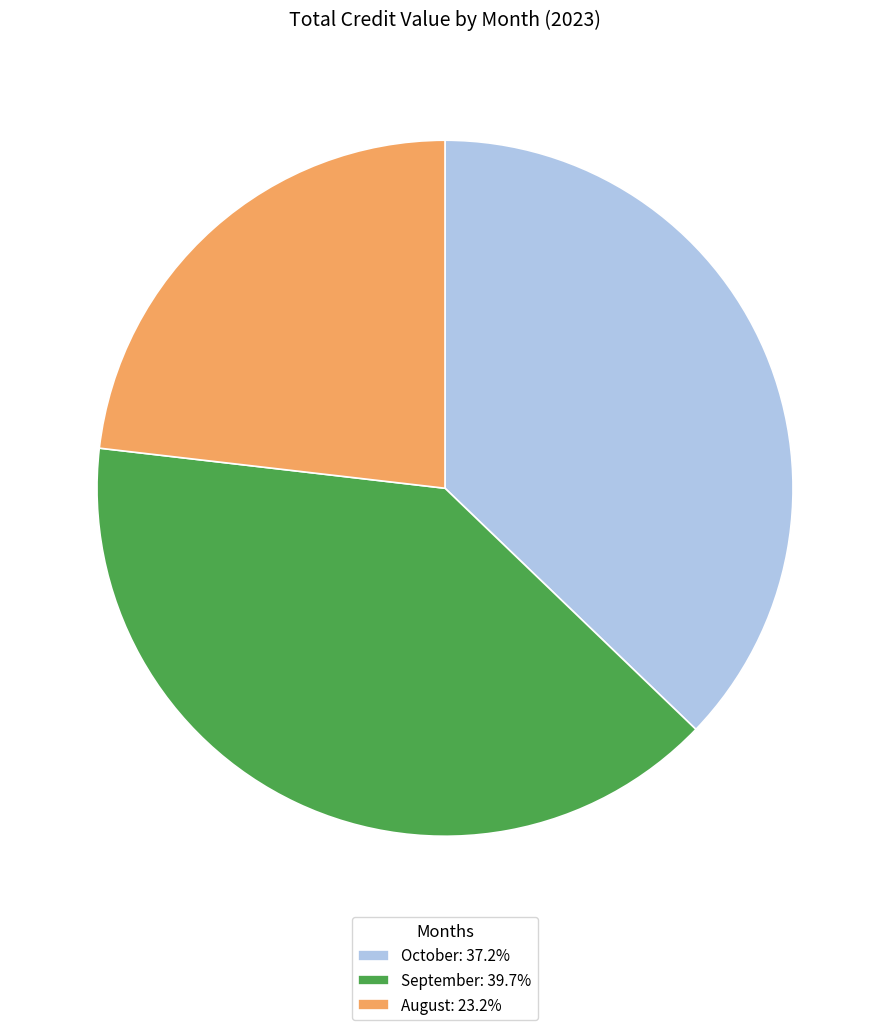

Is September: 39.7% the majority of the pie?

No